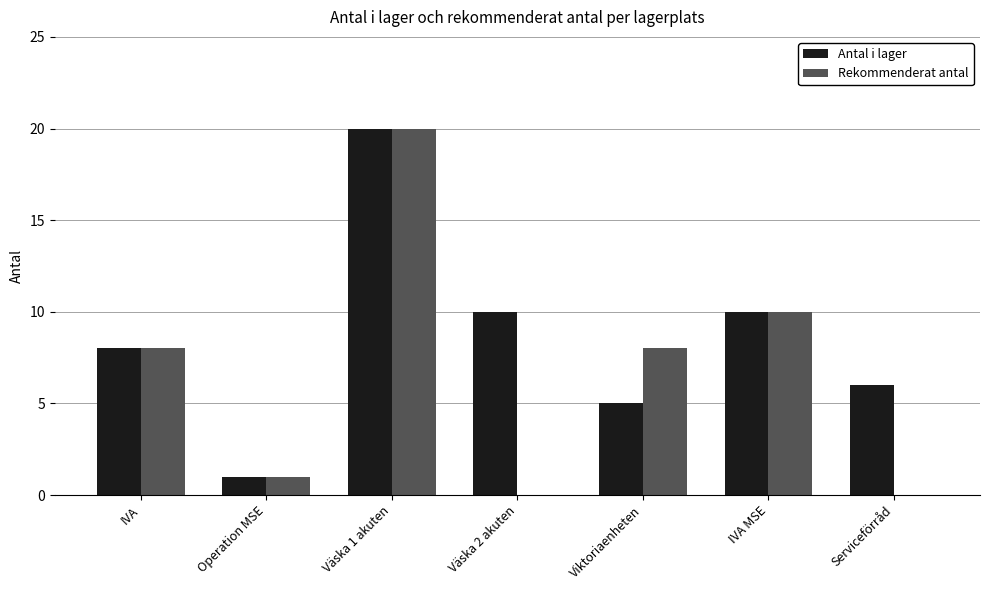

What is the maximum value shown in the chart?

20